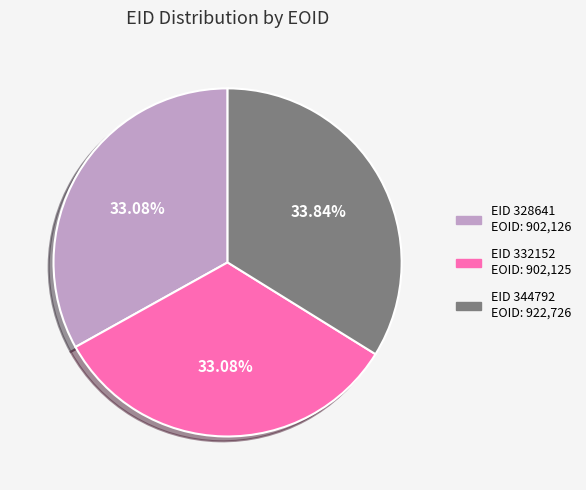

To the nearest percent, what is the average slice percentage?

33%